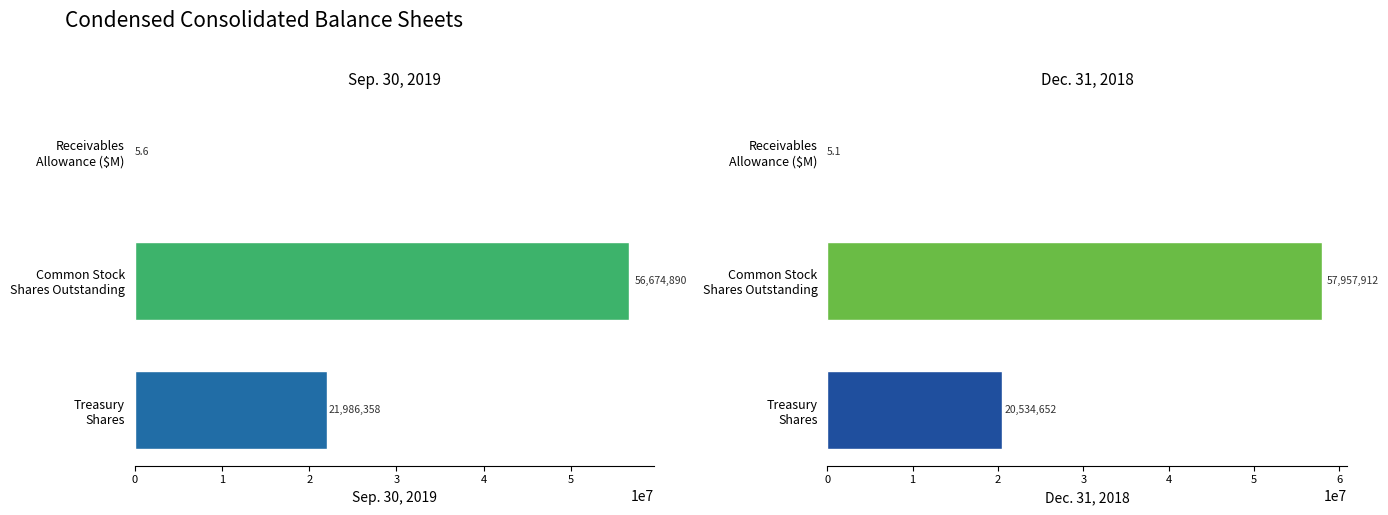

List the labels in order of Sep. 30, 2019 value, smallest first.

Receivables Allowance ($M), Treasury Shares, Common Stock Shares Outstanding